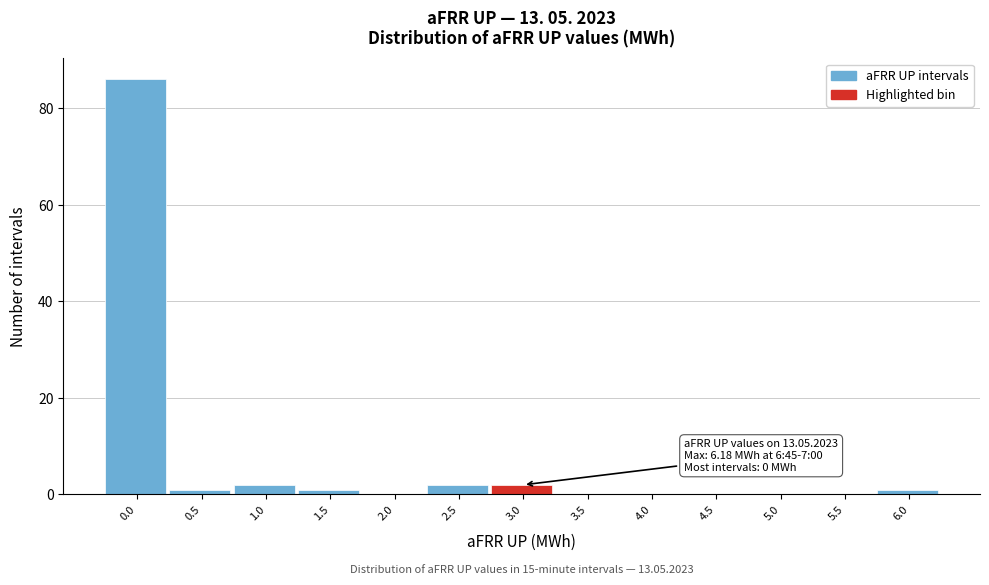

Reading left to right, list all the values displayed in this chart.

0.0=86	0.5=1	1.0=2	1.5=1	2.0=0	2.5=2	3.0=2	3.5=0	4.0=0	4.5=0	5.0=0	5.5=0	6.0=1